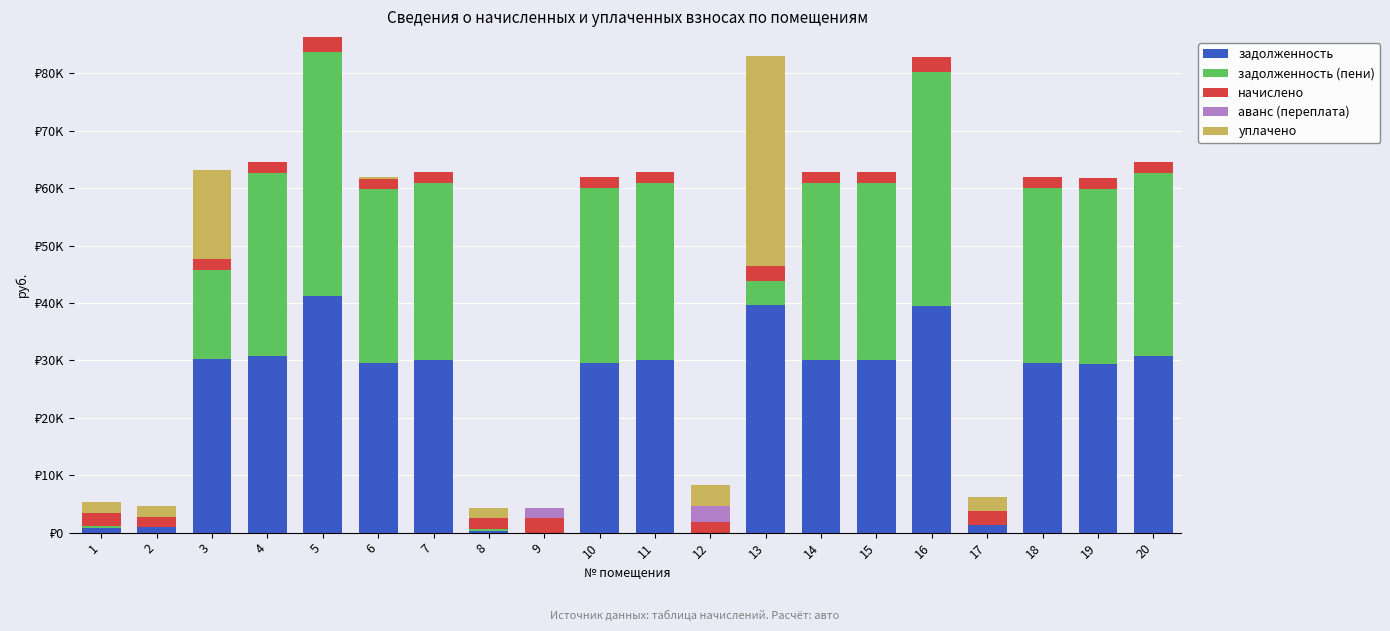

Rank the series by their maximum value, from lowest to highest.

начислено, аванс (переплата), уплачено, задолженность, задолженность (пени)